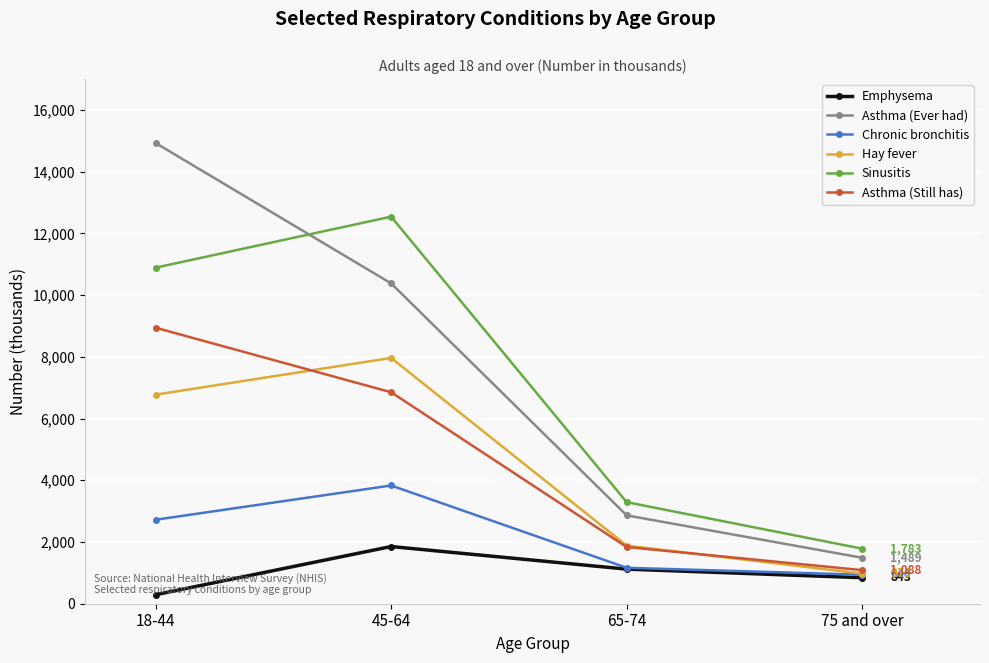

What is the value of the Emphysema point at the 1st from the left?

292